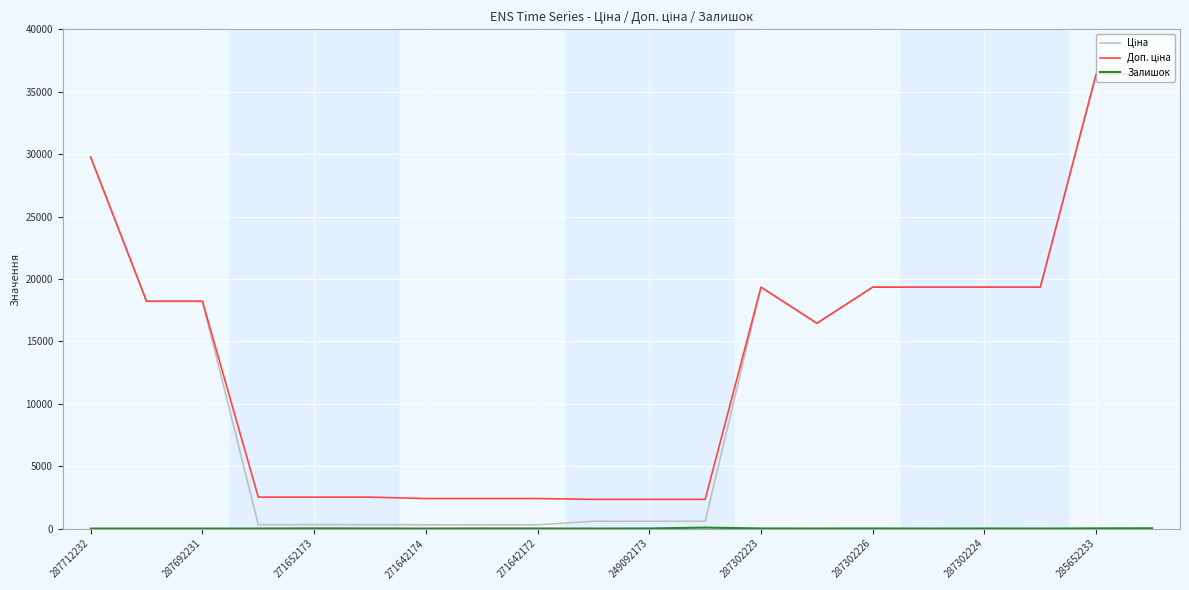

How many lines are shown in the chart?

3